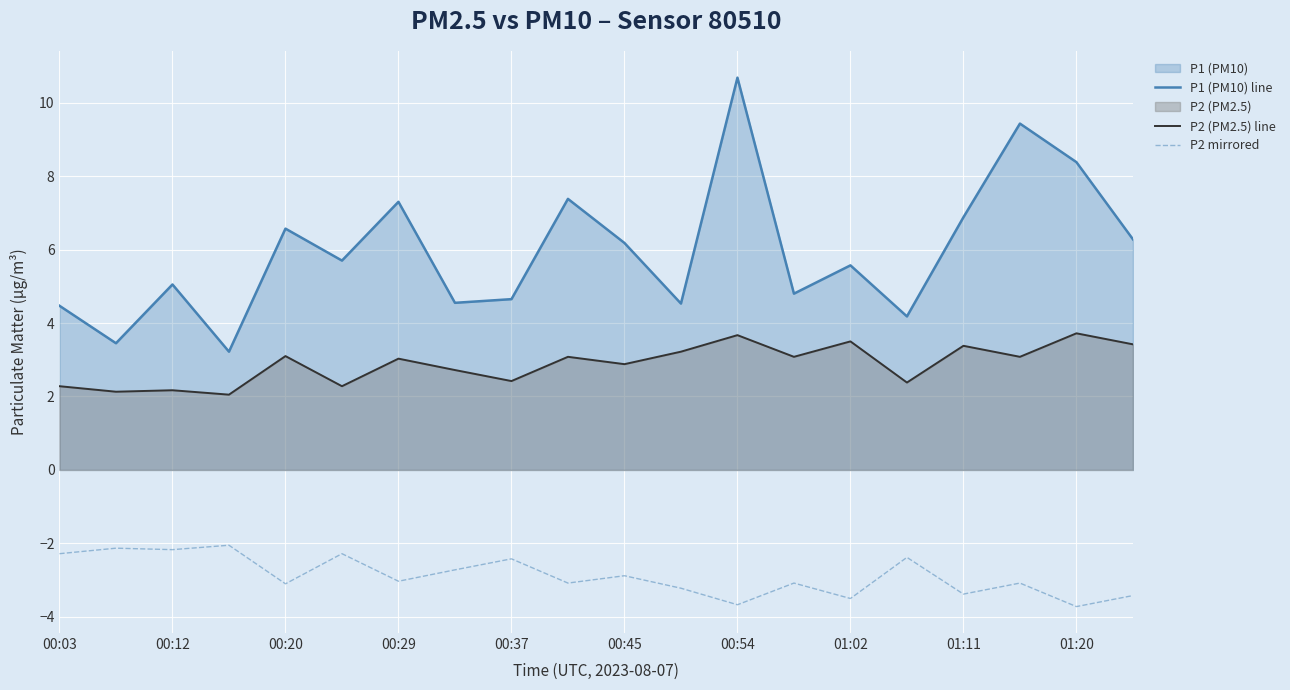

Which series has the largest range (max minus min)?

P1 (PM10) line